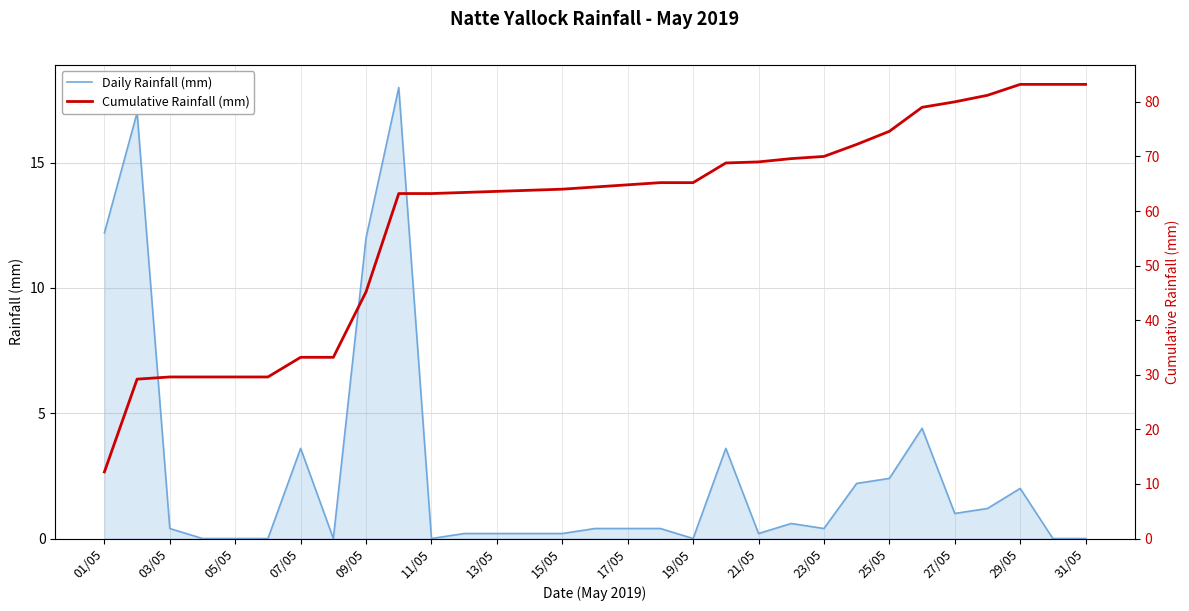

At how many categories does at least one series exceed 82?

3